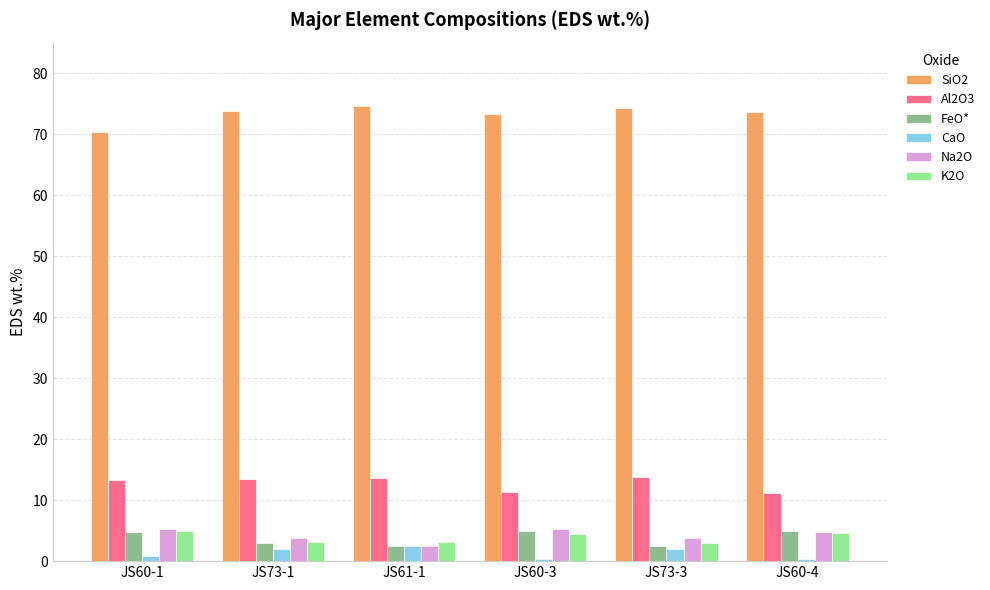

What is the difference between the highest and lowest values at JS61-1?

72.1